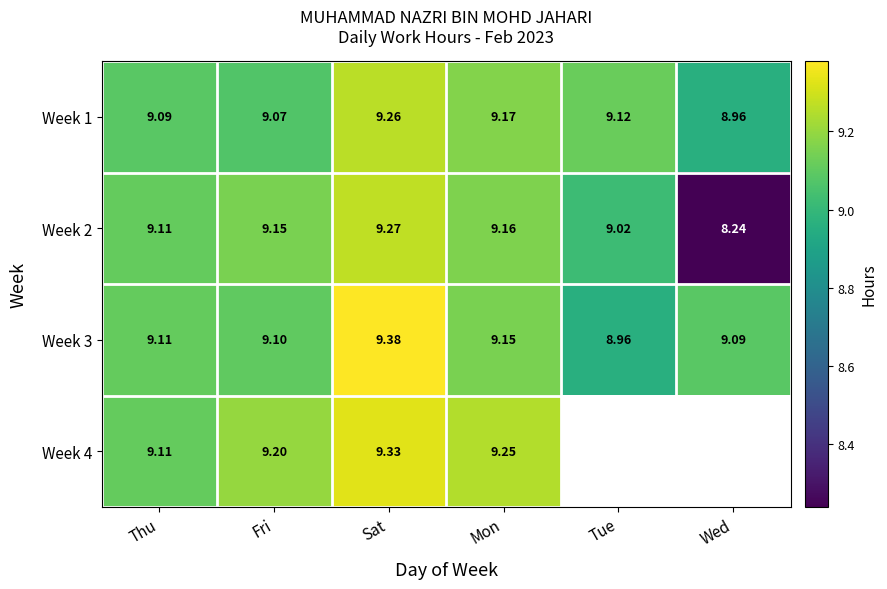

Is the value of Week 3 at Fri greater than the value of Week 1 at Mon?

No